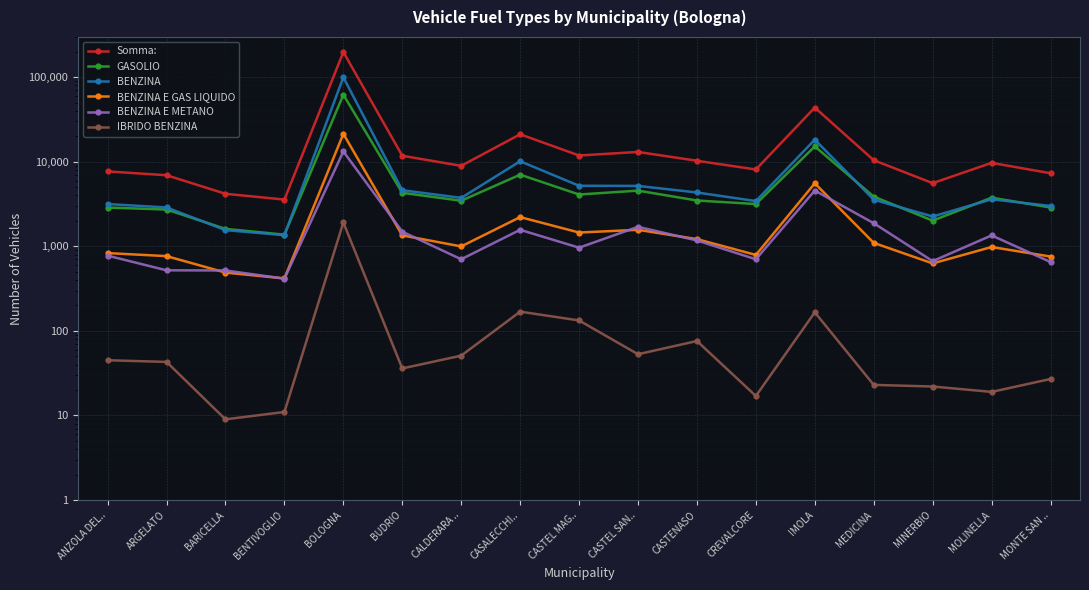

List the series in order of their peak value, lowest first.

IBRIDO BENZINA, BENZINA E METANO, BENZINA E GAS LIQUIDO, GASOLIO, BENZINA, Somma: